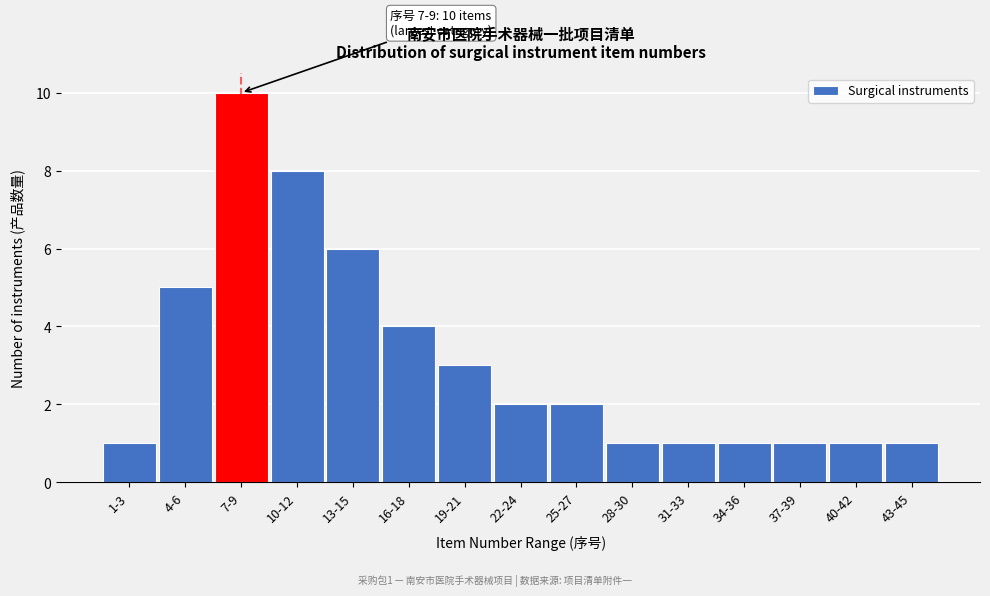

Reading right to left, extract all data points from this chart.

43-45=1	40-42=1	37-39=1	34-36=1	31-33=1	28-30=1	25-27=2	22-24=2	19-21=3	16-18=4	13-15=6	10-12=8	7-9=10	4-6=5	1-3=1